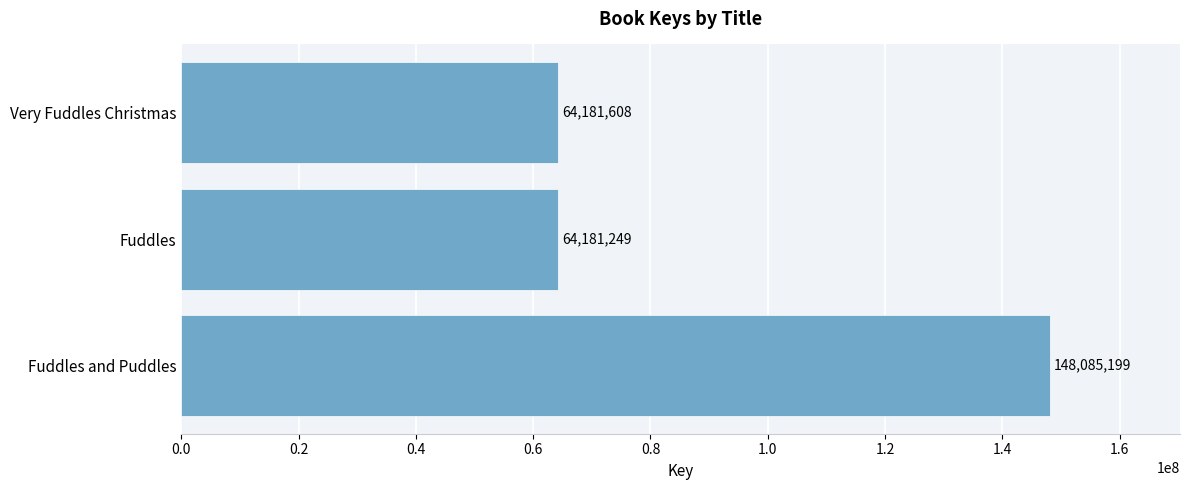

Does the chart contain any negative values?

No